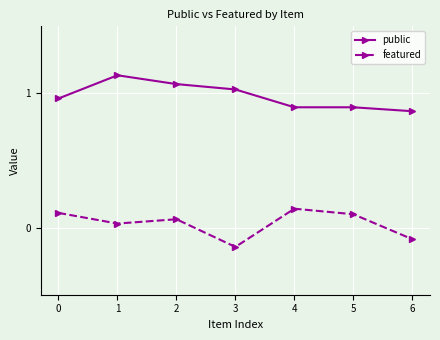

Which series changed the most between 1 and 5?

public